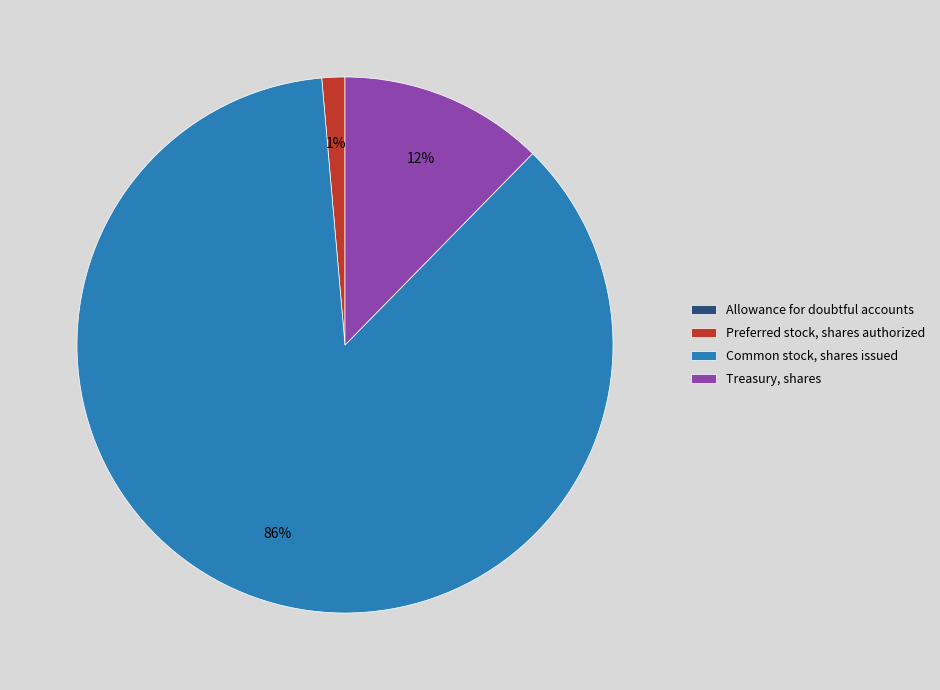

Is Preferred stock, shares authorized the majority of the pie?

No